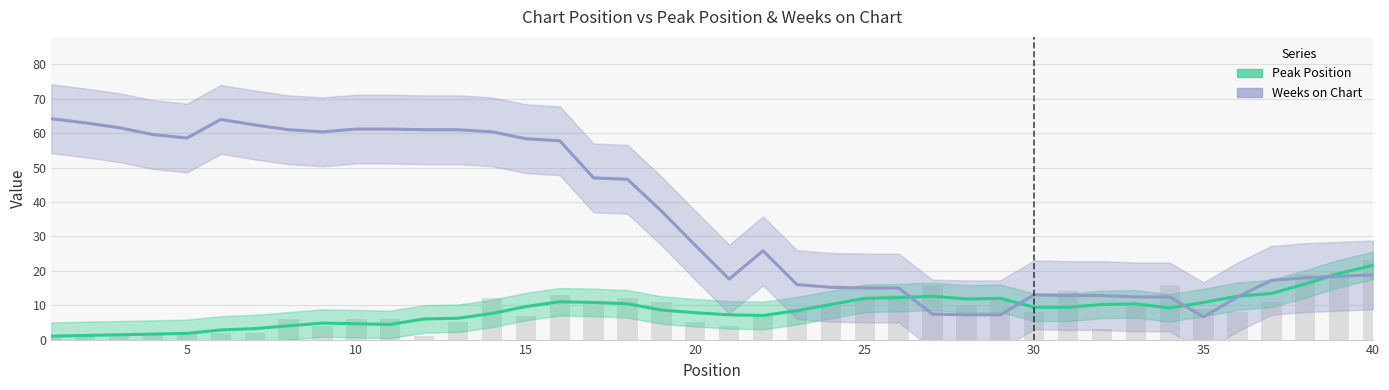

Rank the series by their average value, from lowest to highest.

Peak Position, Weeks on Chart